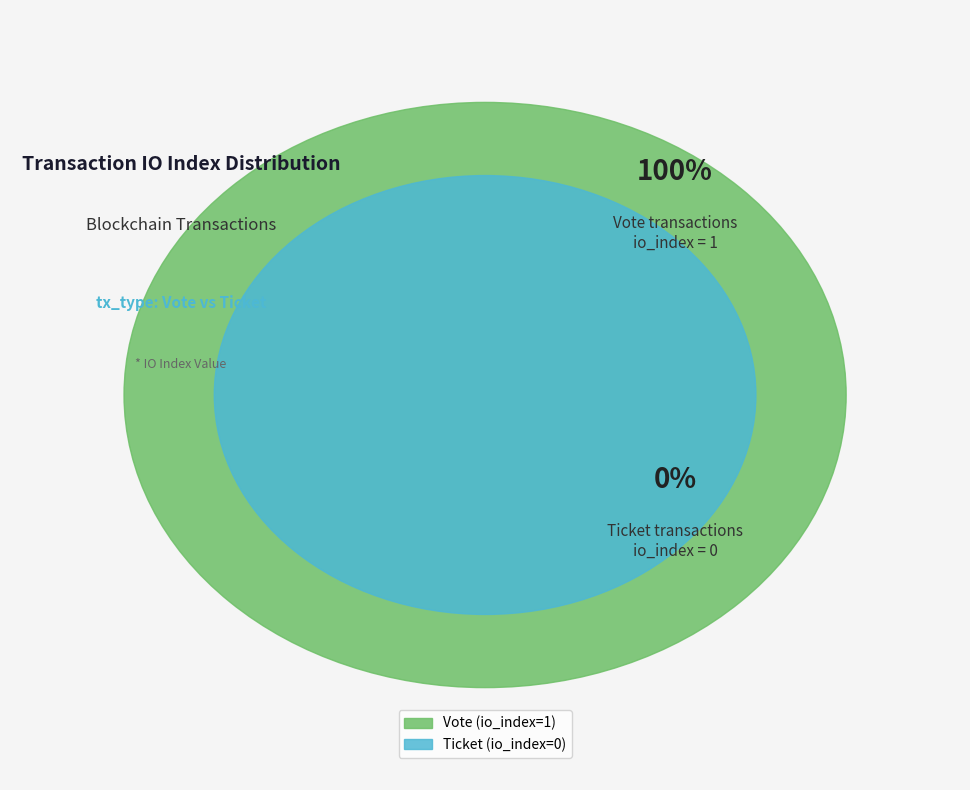

To the nearest percent, what portion does Vote (io_index=1) represent?

100%